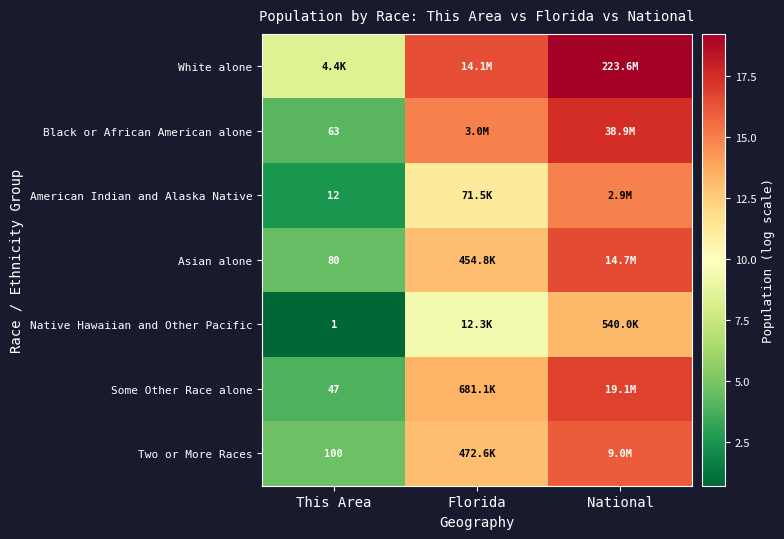

The value of White alone at This Area is 8.4. True or false?

True